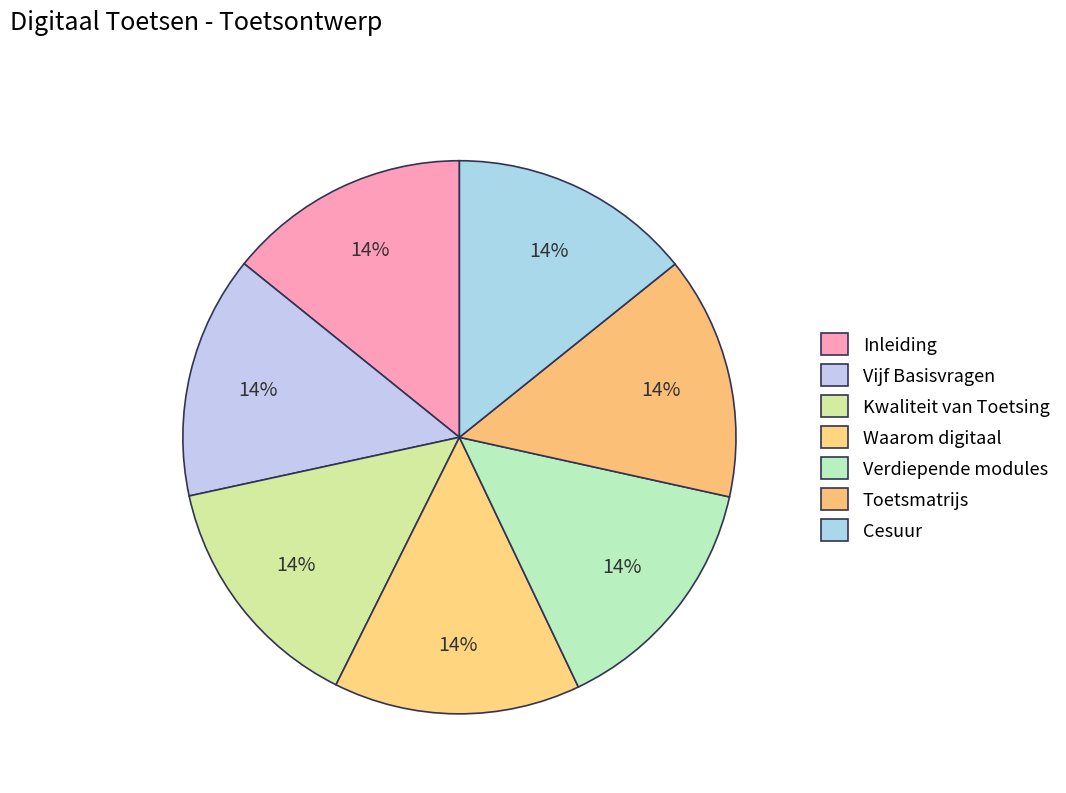

Count the number of slices in the pie.

7